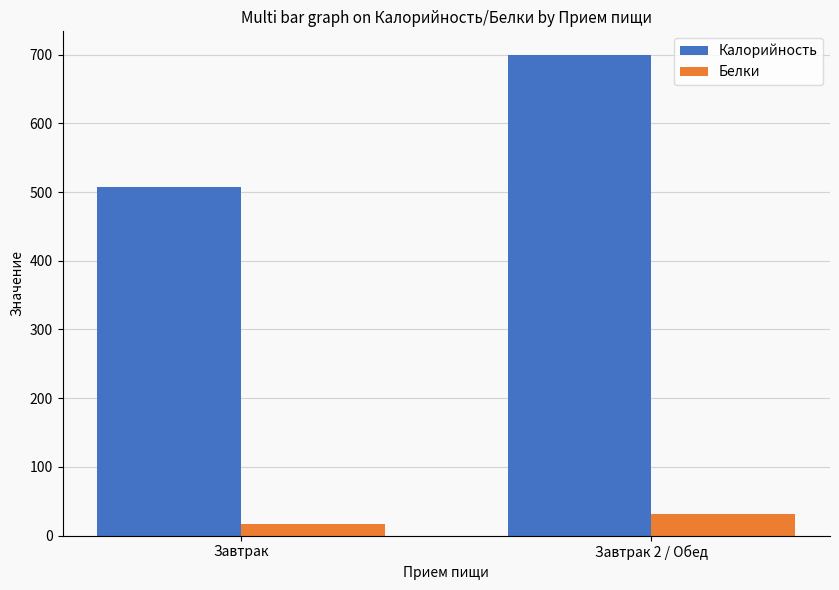

What position from the left is Завтрак?

1